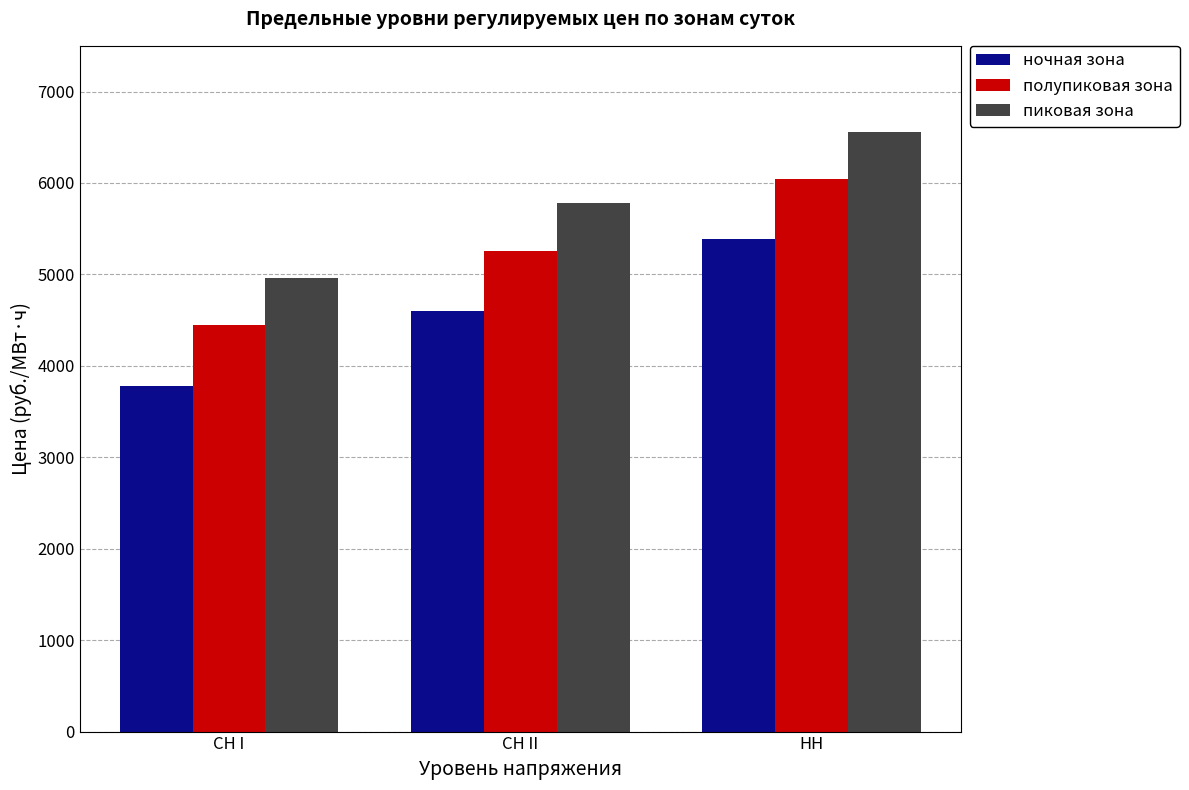

What is the difference between the полупиковая зона values at НН and СН II?

781.2